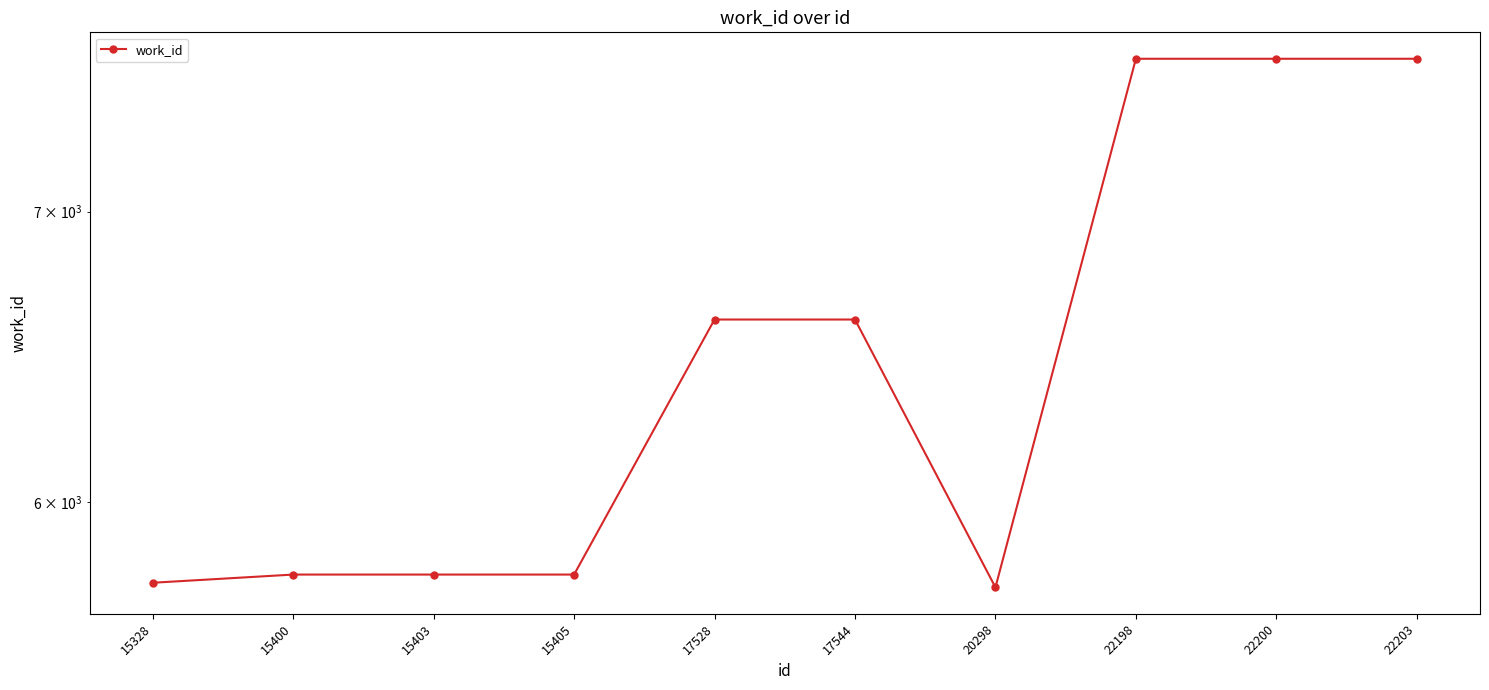

True or false: the data has more than 0 interior local peaks.

False